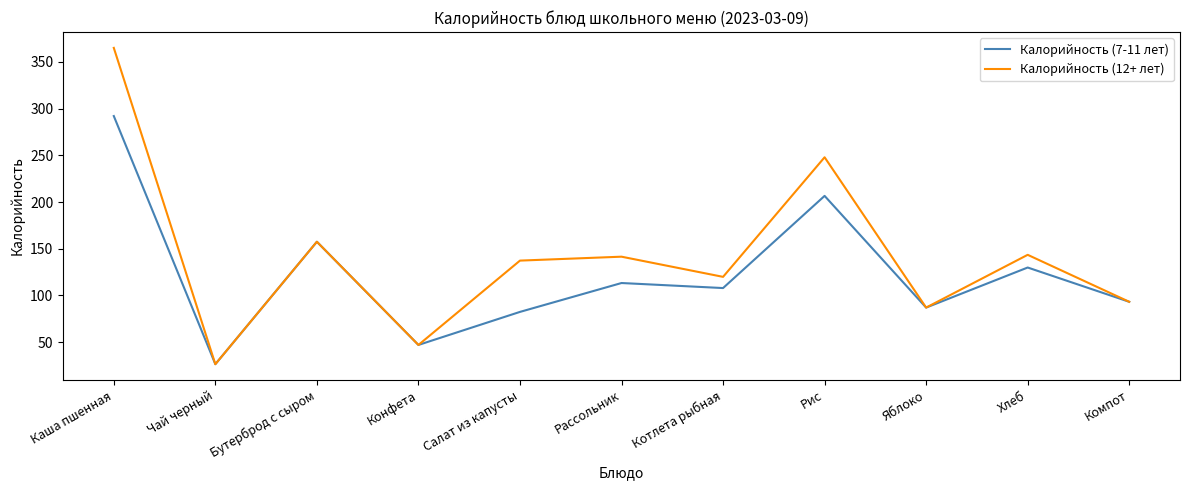

What are all the series names shown in the legend?

Калорийность (7-11 лет), Калорийность (12+ лет)